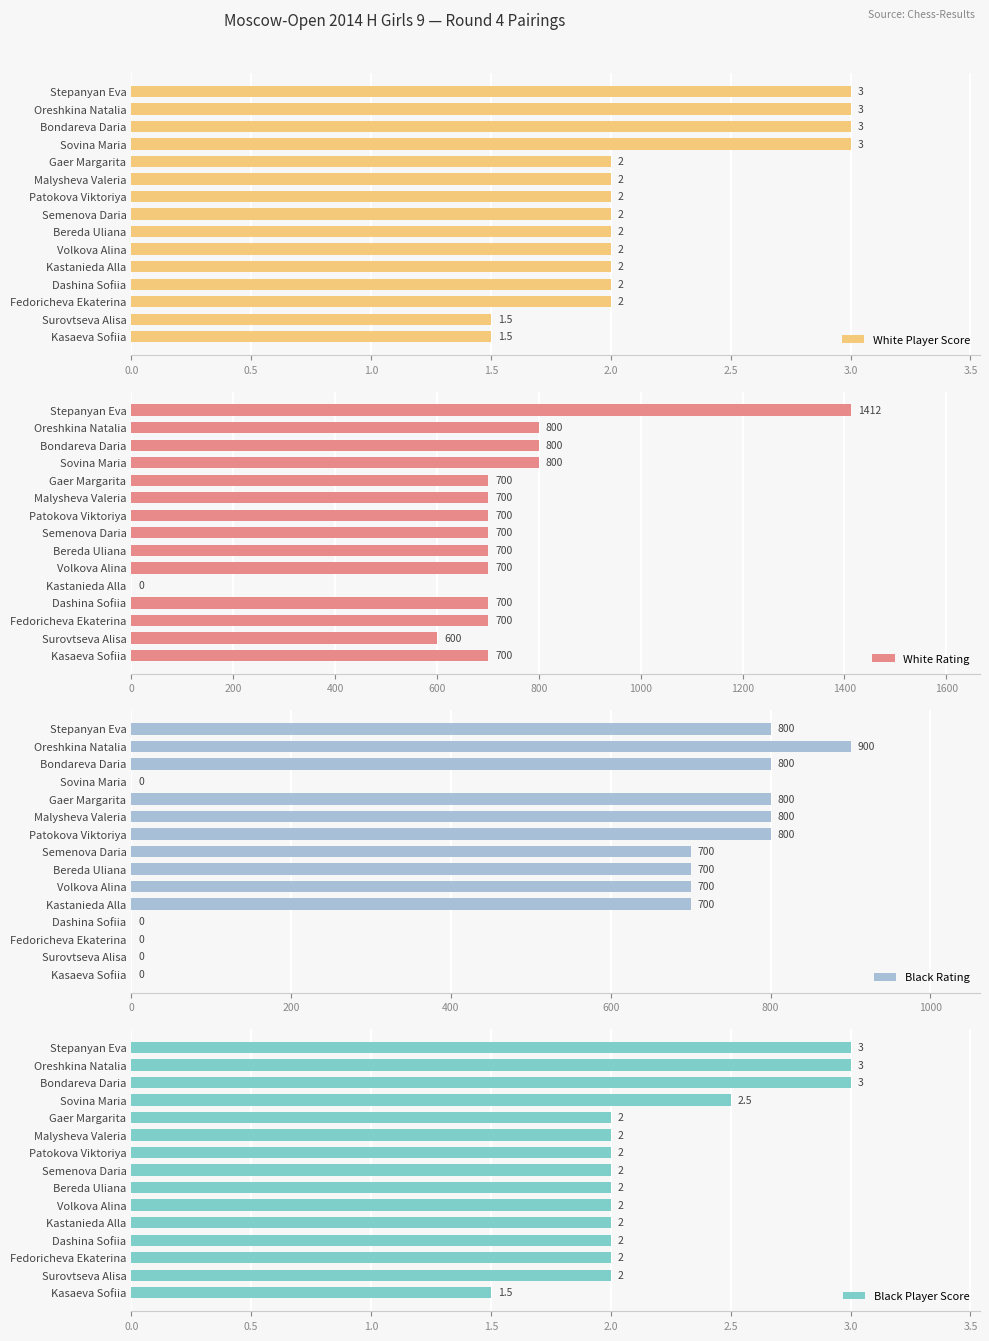

True or false: White Player Score has a value of 2.8 at Volkova Alina.

False